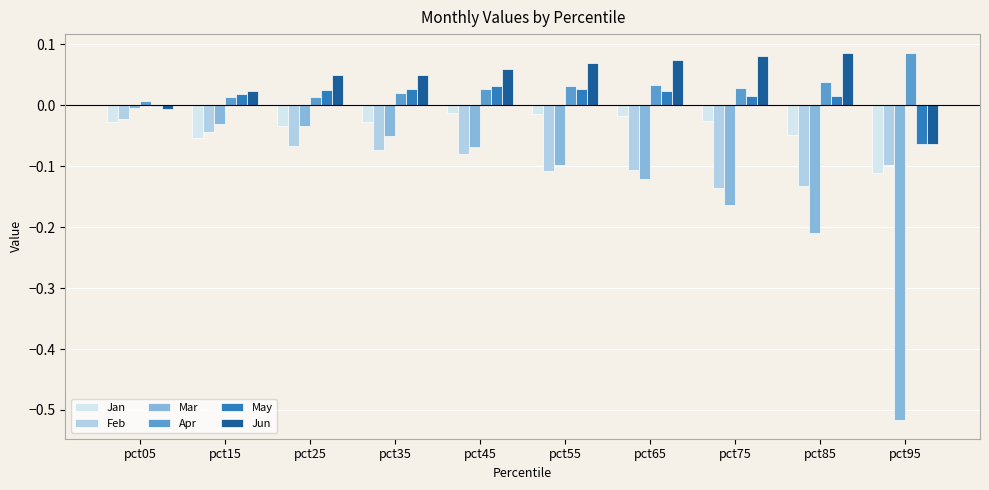

What is the sum of all Jun values?

0.4